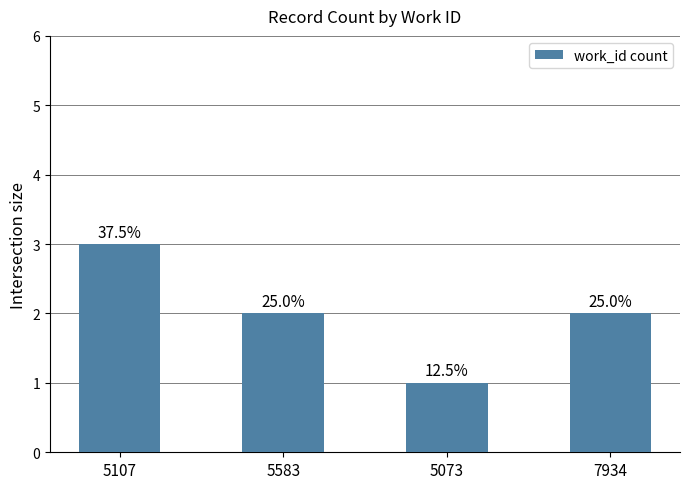

What is the difference between the values at 7934 and 5107?

1